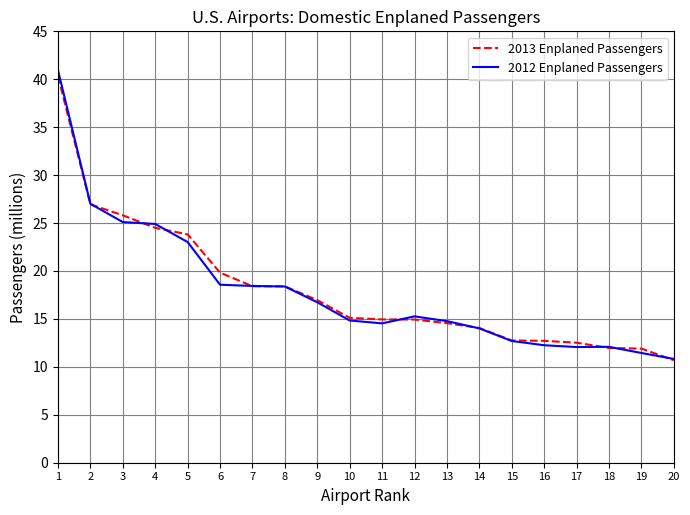

Which series changed the most between 2 and 15?

2012 Enplaned Passengers